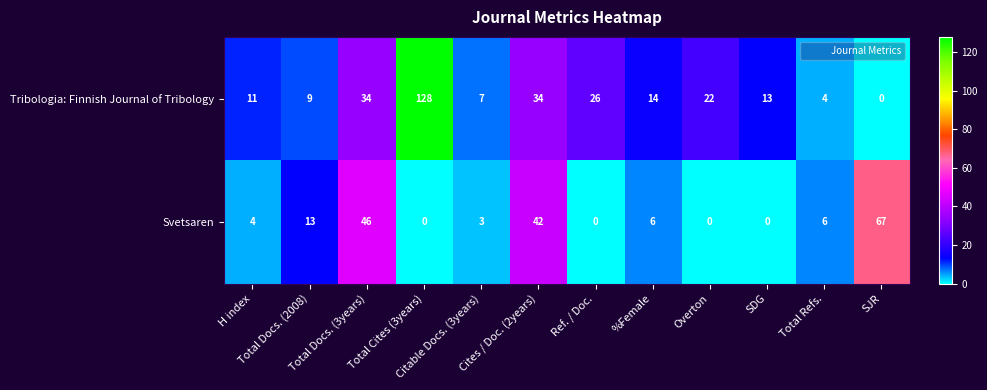

How many values in the Svetsaren series are below 6?

6